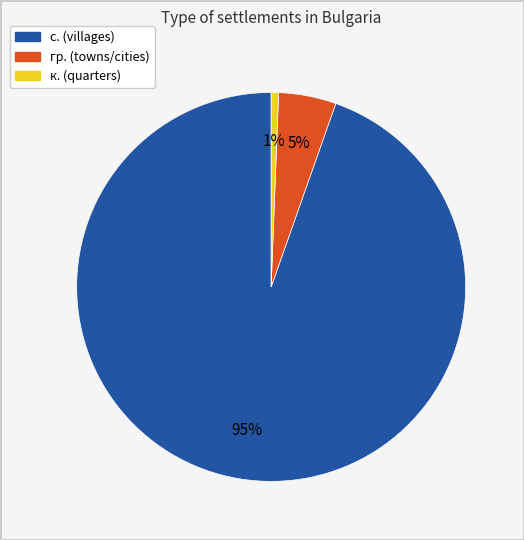

Is there a majority slice in this chart?

Yes